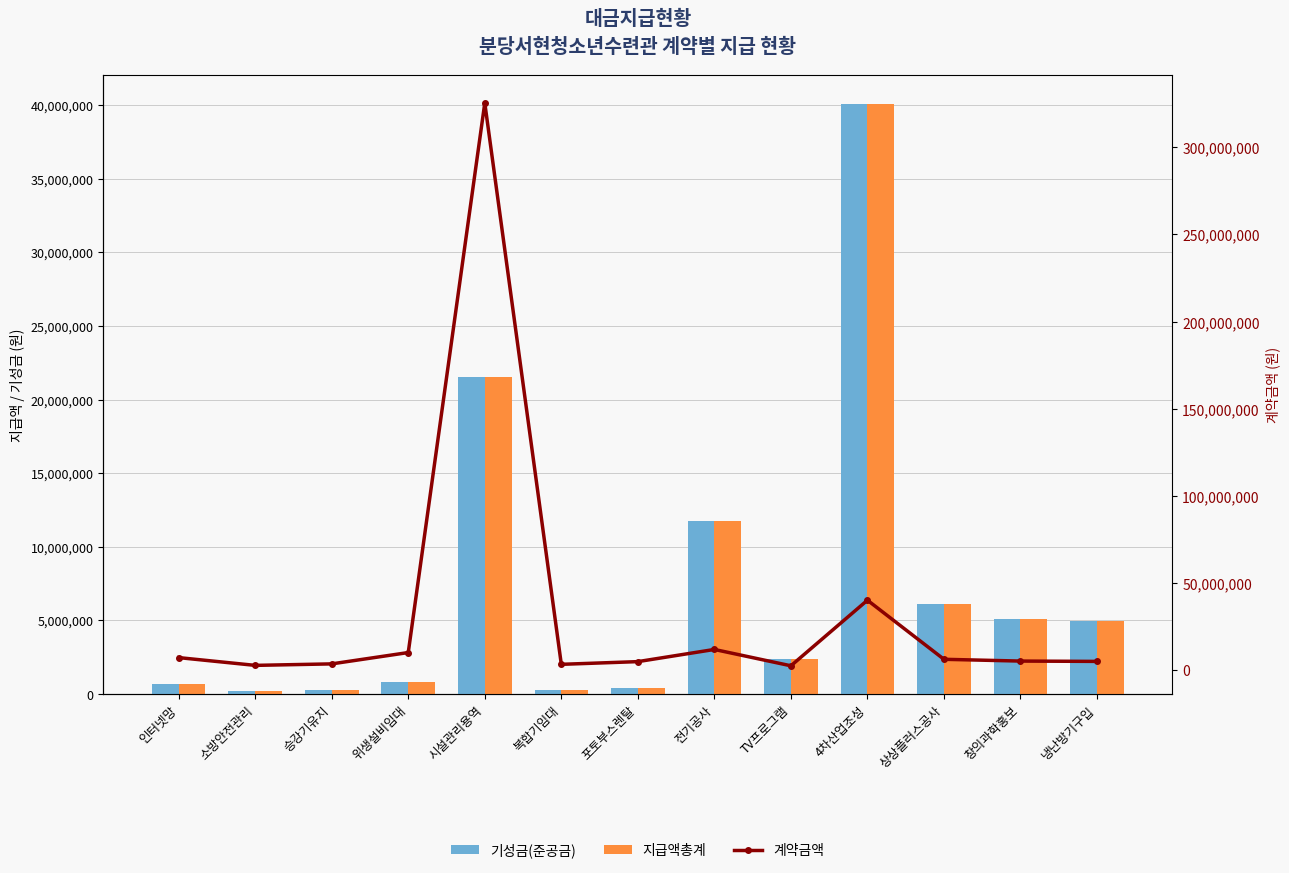

Which series has the widest spread of values?

계약금액